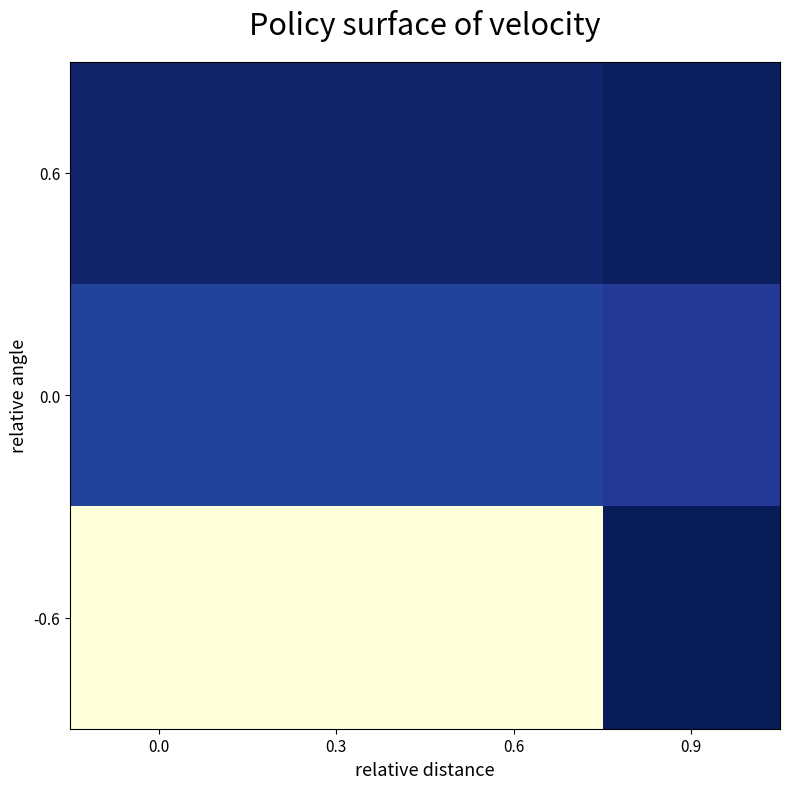

List the series in order of their peak value, highest first.

-0.6, 0.0, 0.6